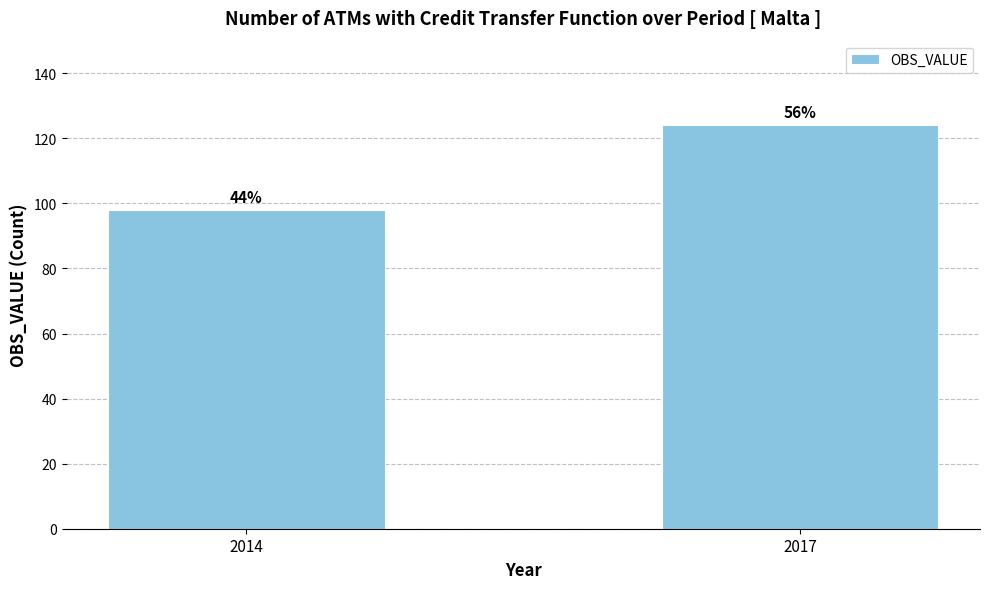

What is the greatest value displayed?

124